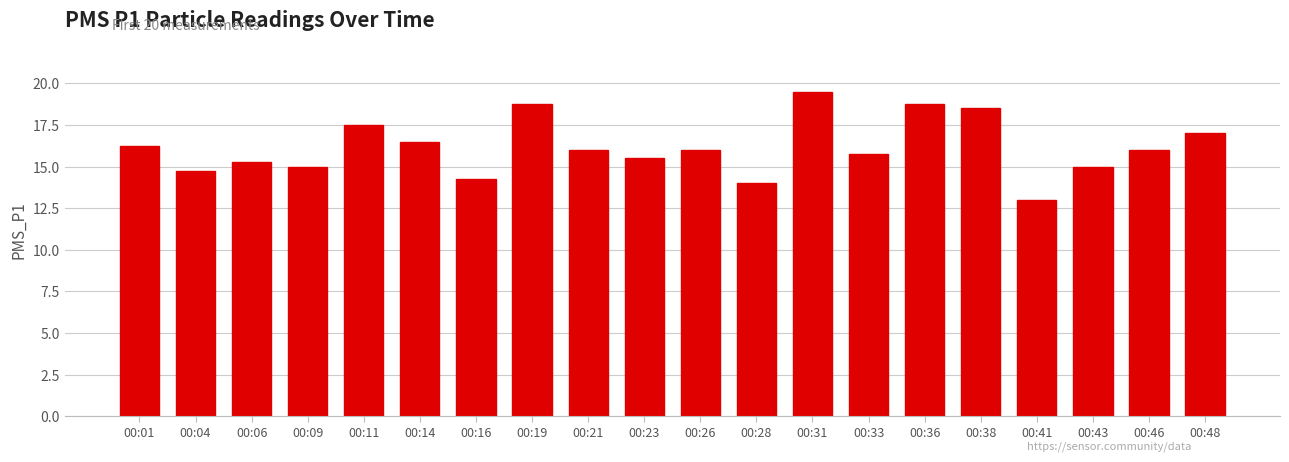

What is the difference between the maximum and minimum values?

6.5